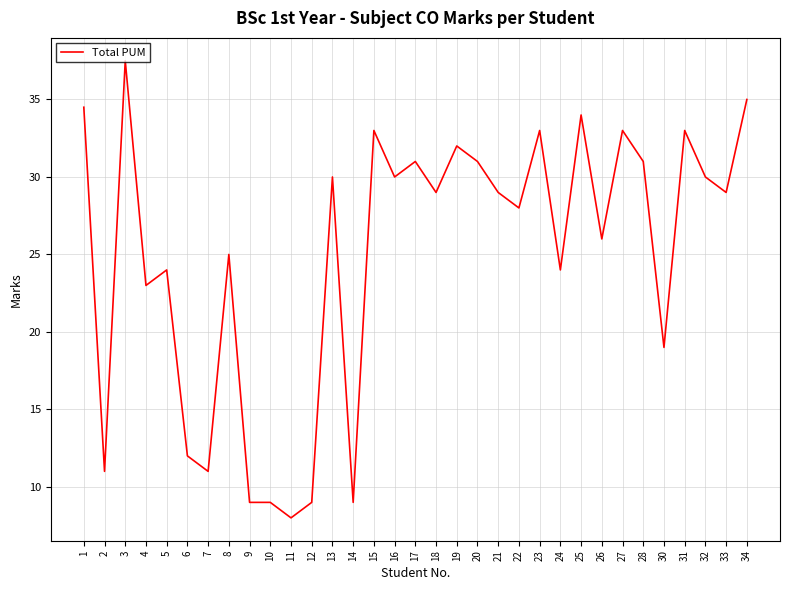

The chart shows a value of 5.2 at 7. True or false?

False